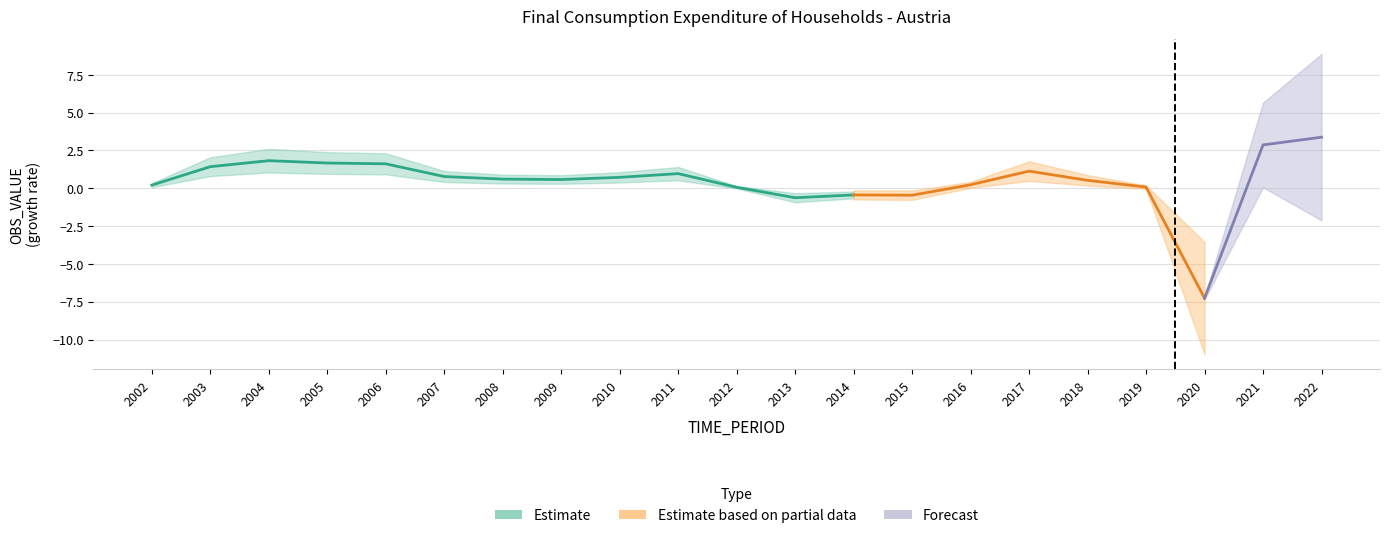

What is the value of the 21st point from the left?

3.4